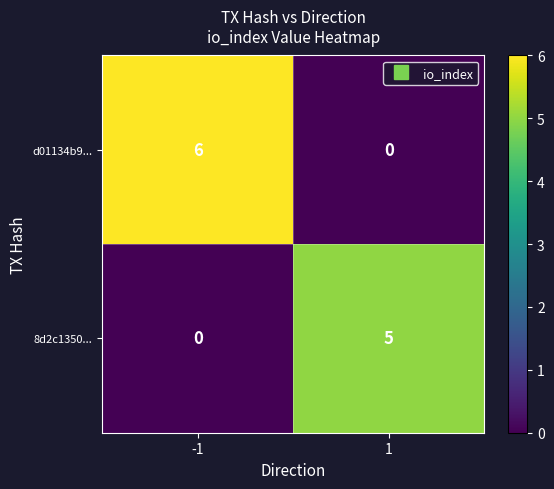

Rank the series by their average value, from lowest to highest.

8d2c1350..., d01134b9...